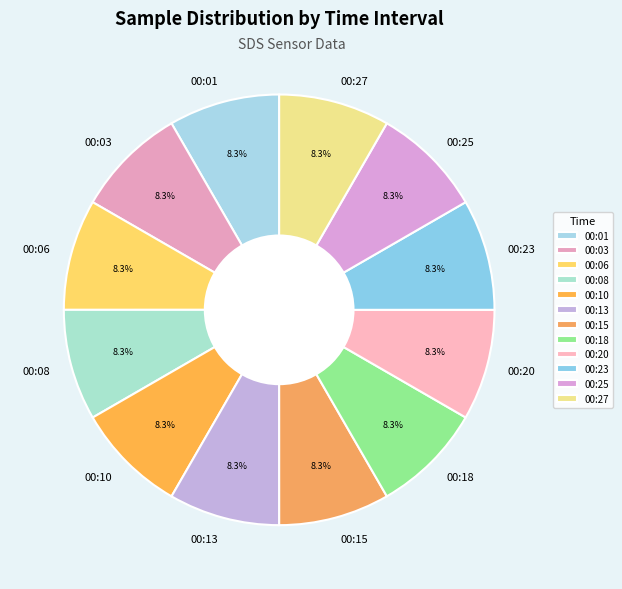

Approximately how many times larger is the value at 00:03 compared to 00:18?

1.0